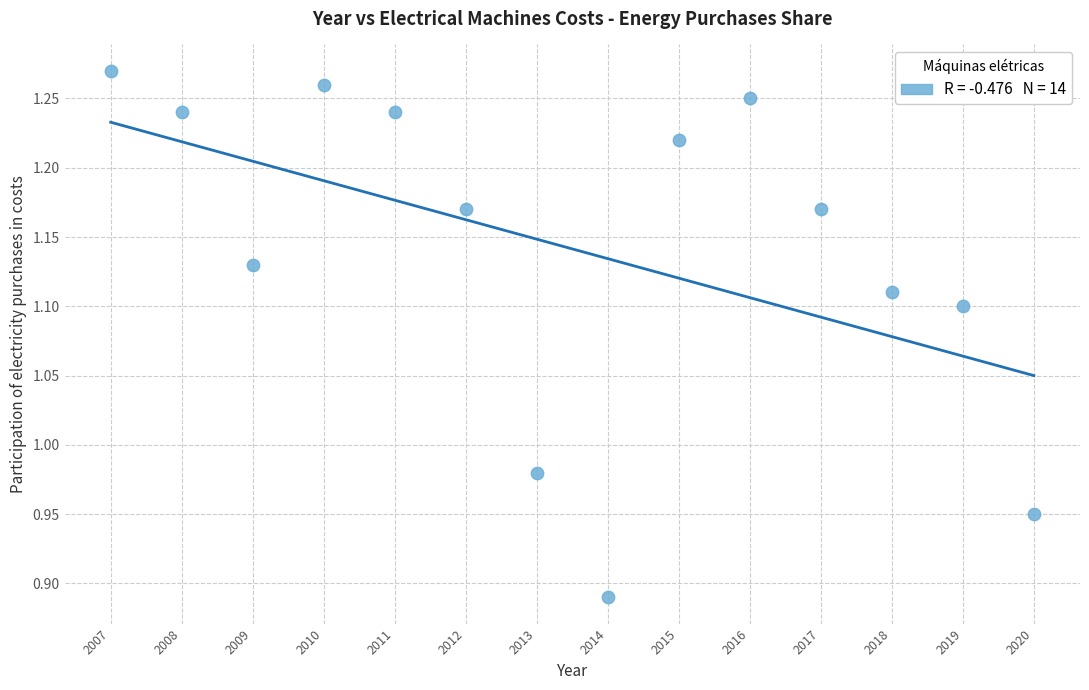

What is the range of Y values (max minus min)?

0.4